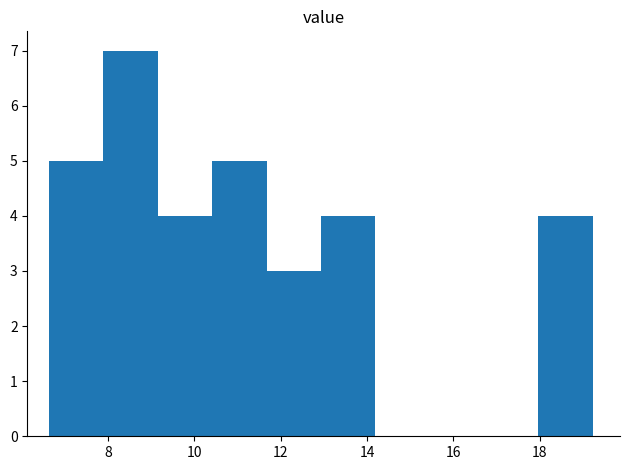

Over which range of the x-axis is the bar tallest?

7.8 to 9.2